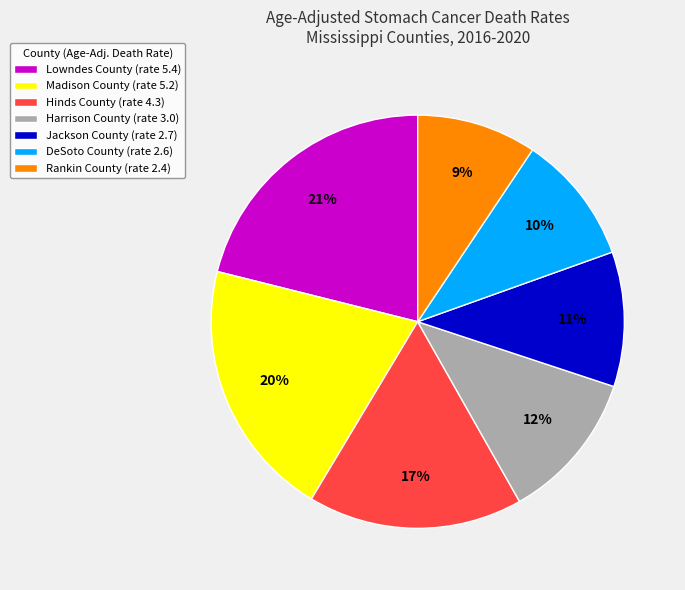

The Rankin County slice represents 21% of the pie. True or false?

False